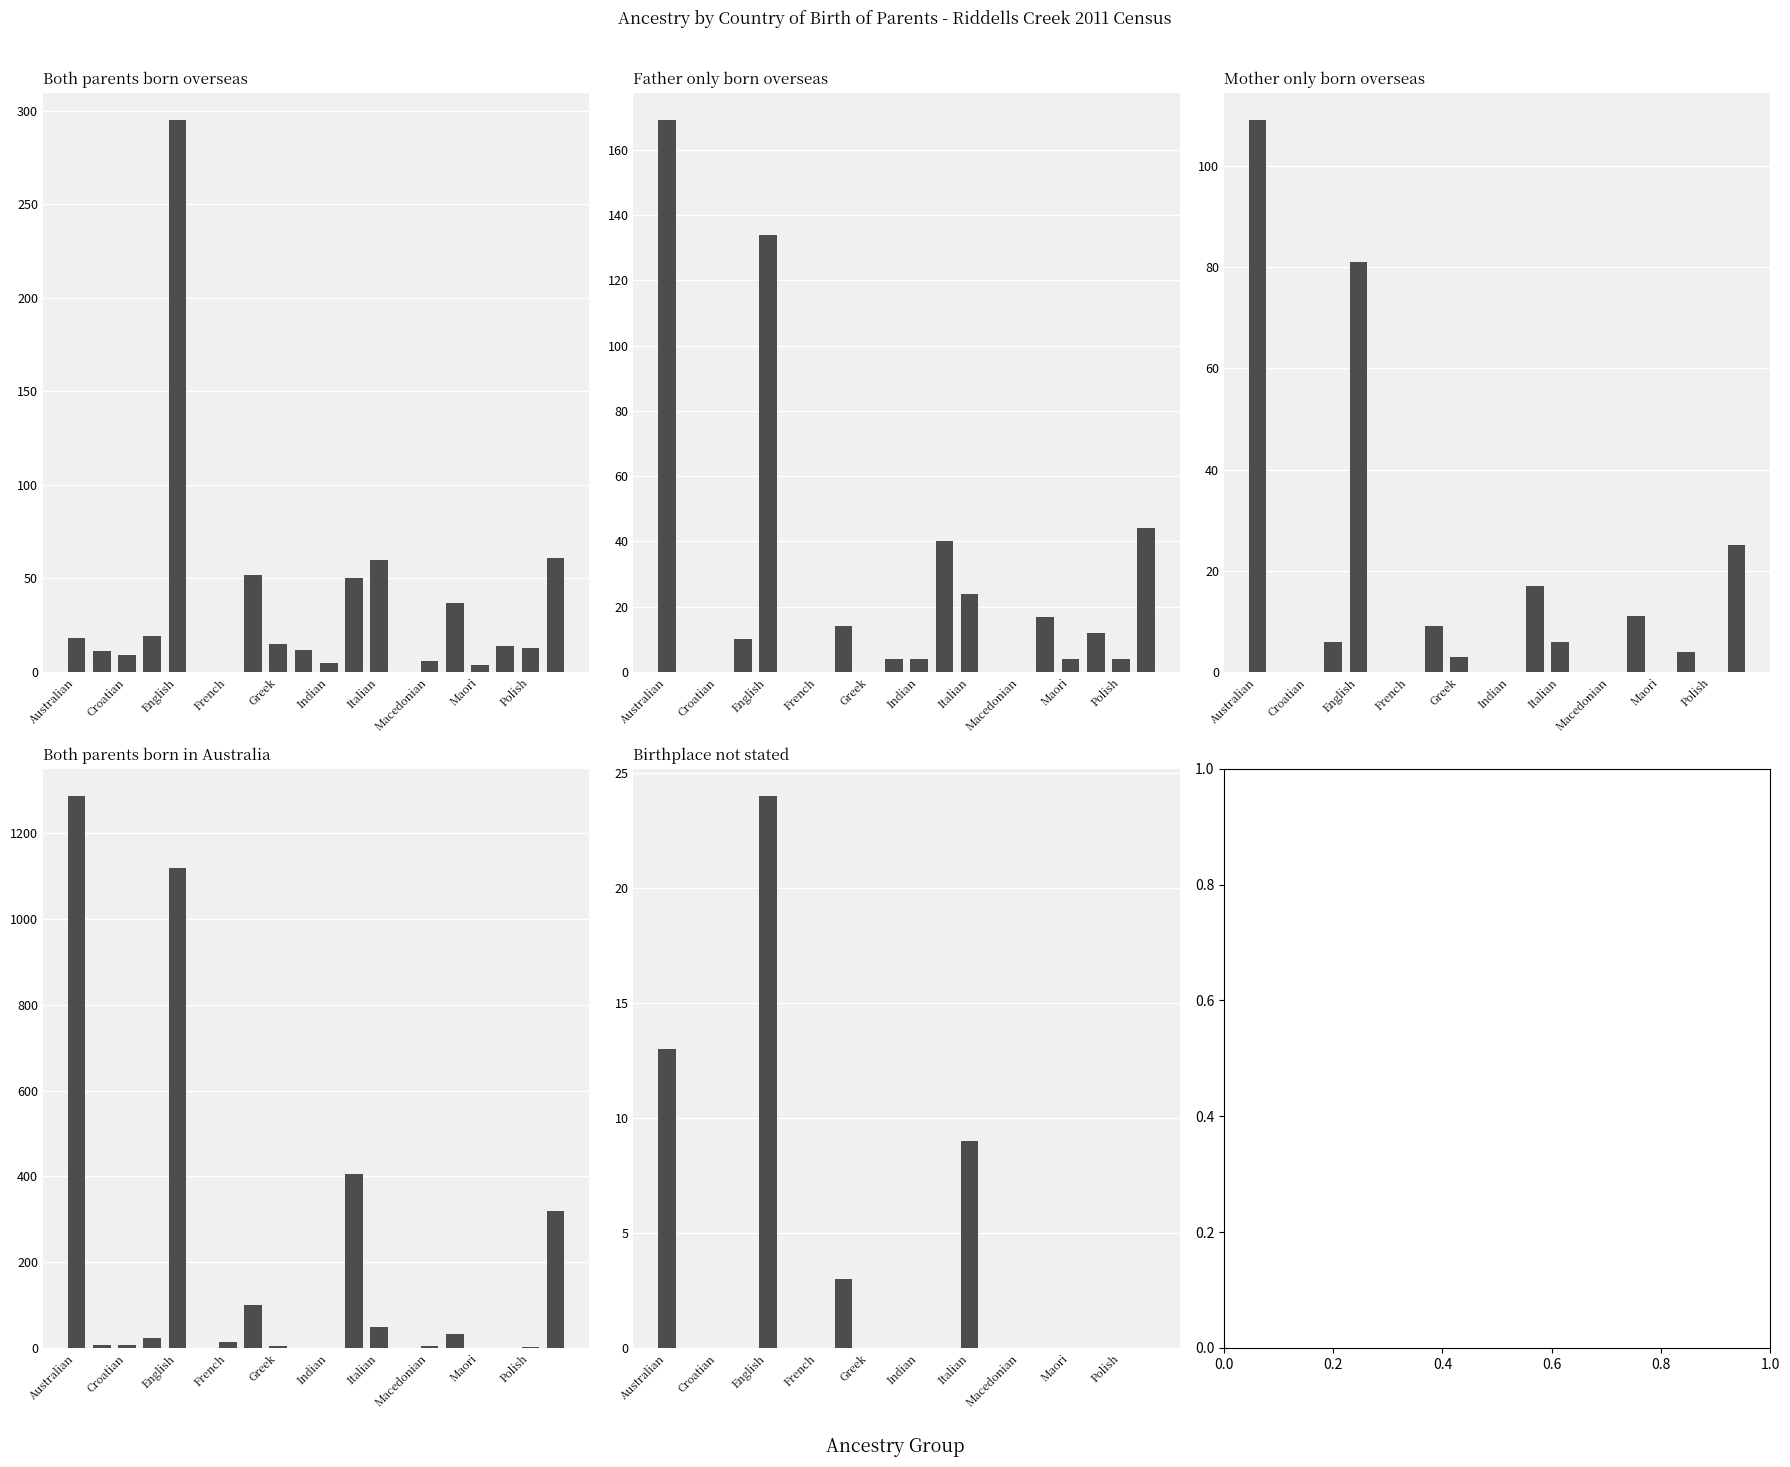

What is the sum of all Mother only born overseas values?

271